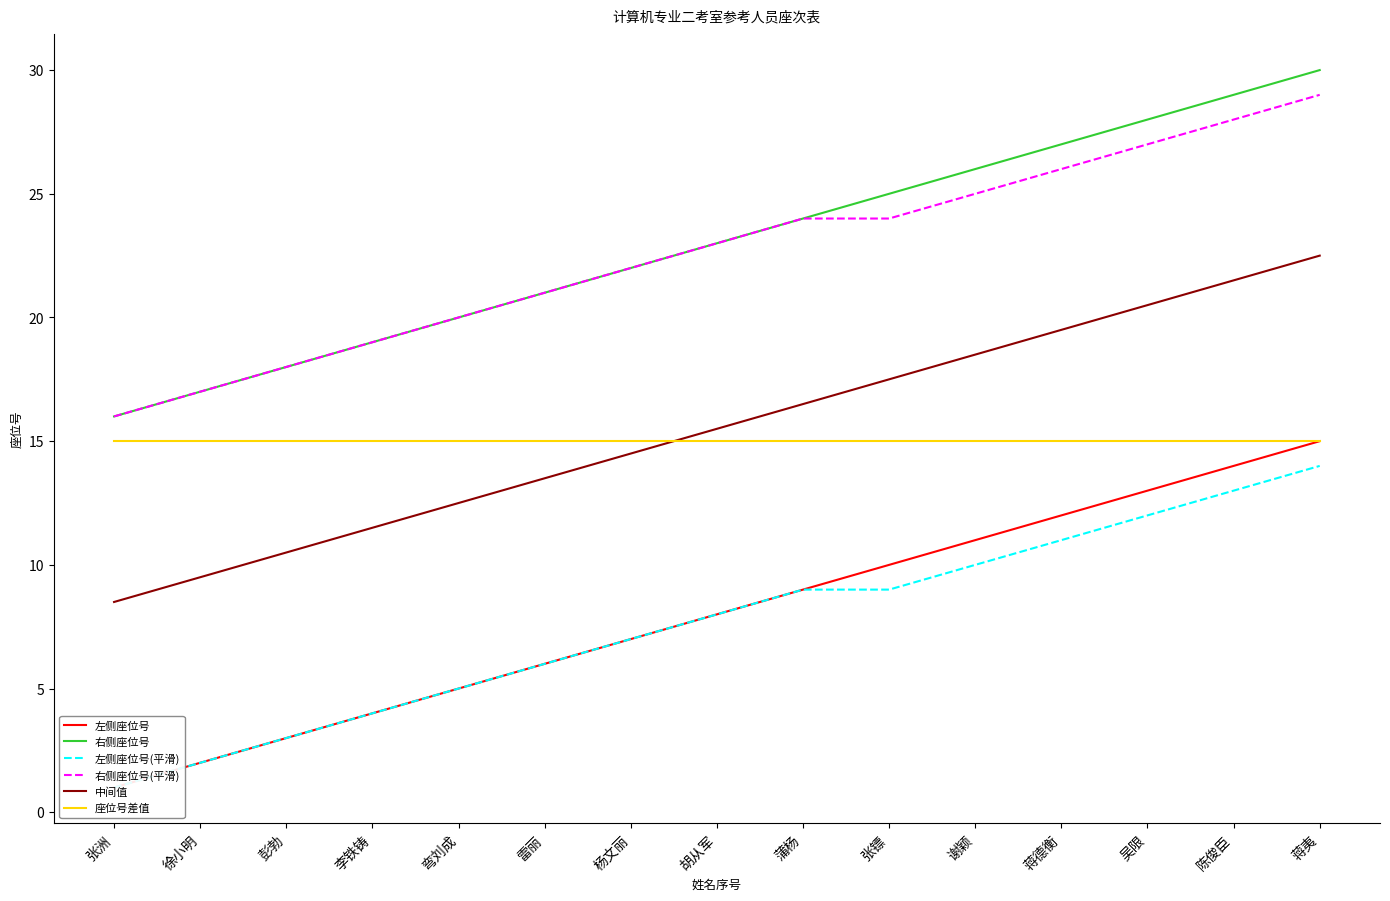

True or false: 左侧座位号(平滑) has more than 2 interior local peaks.

False